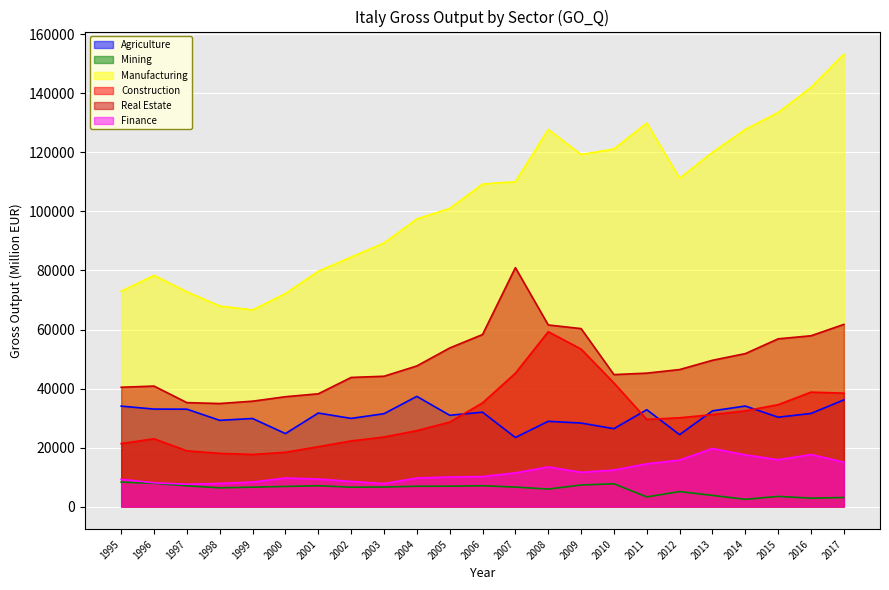

Rank the series by their maximum value, from highest to lowest.

Manufacturing, Real Estate, Construction, Agriculture, Finance, Mining